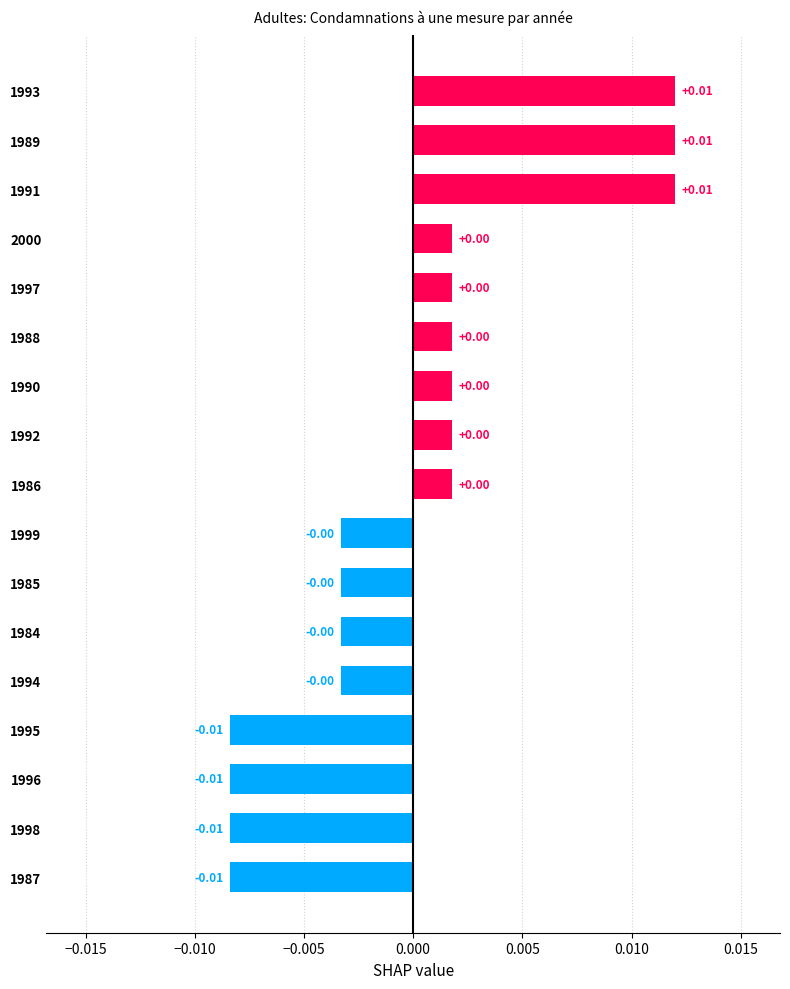

Between 2000 and 1995, which is larger?

2000